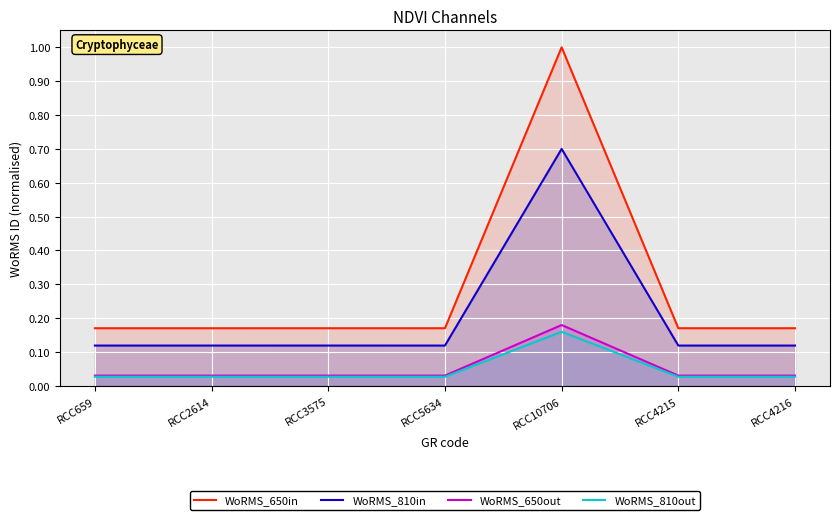

What is the label of the 3rd point from the left?

RCC3575